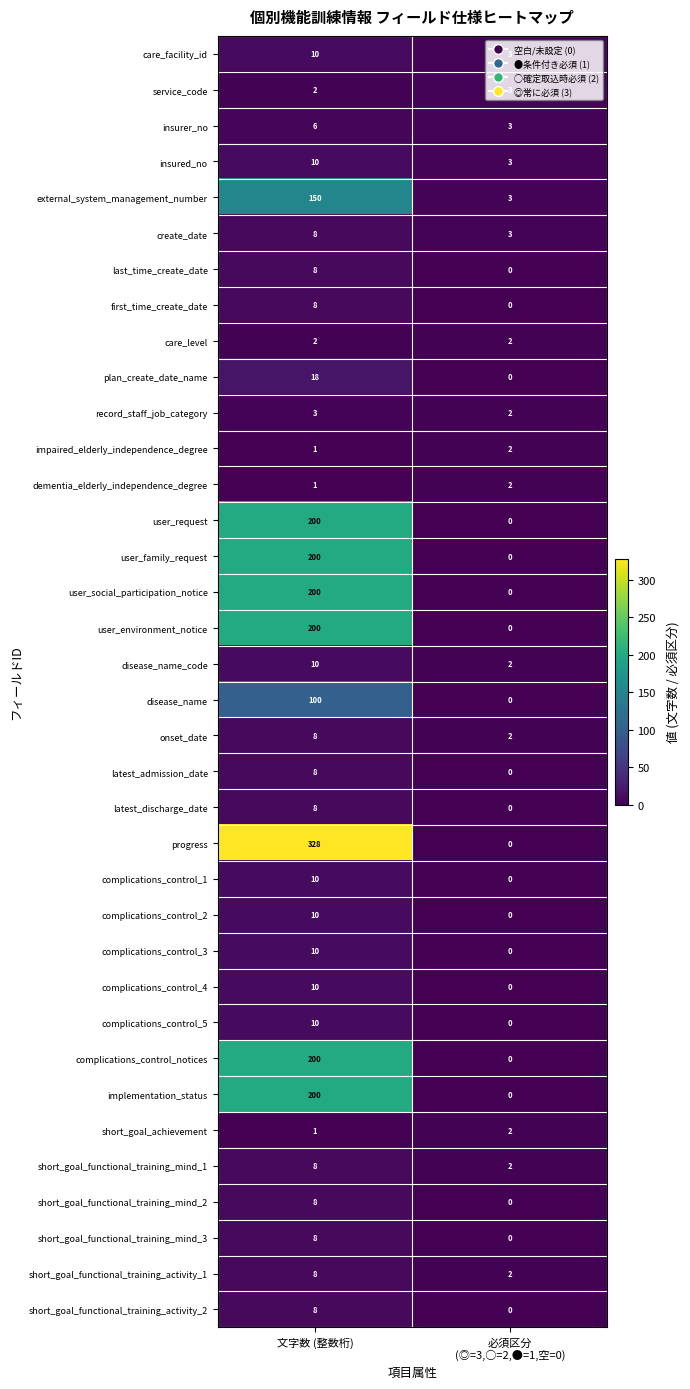

The complications_control_5 series shows 10 at 文字数 (整数桁). True or false?

True